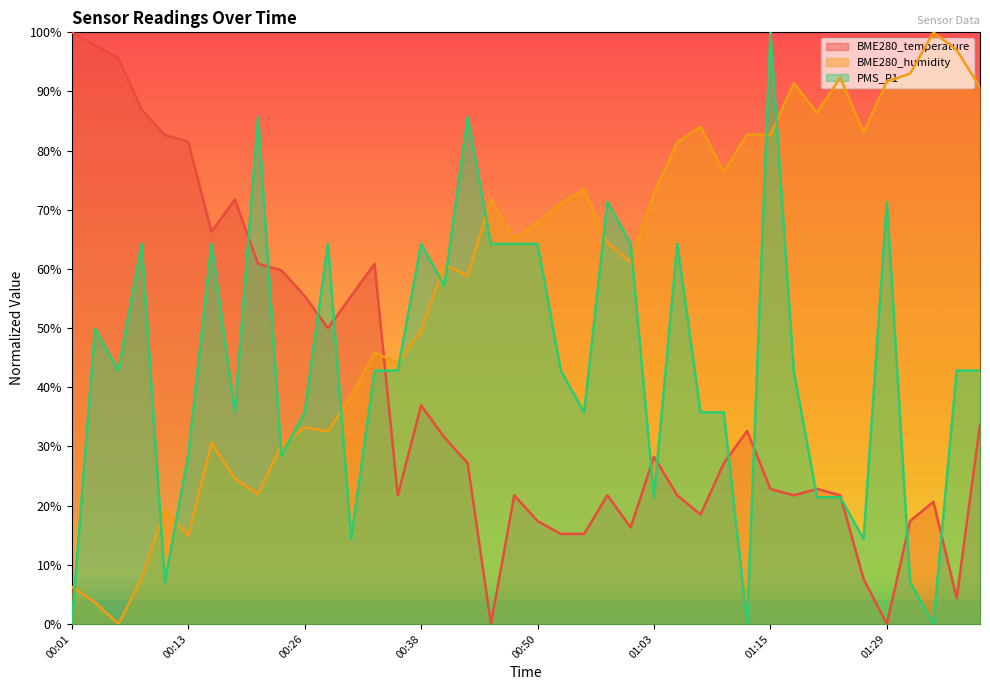

What is the total value across all series at 00:38?

1.5